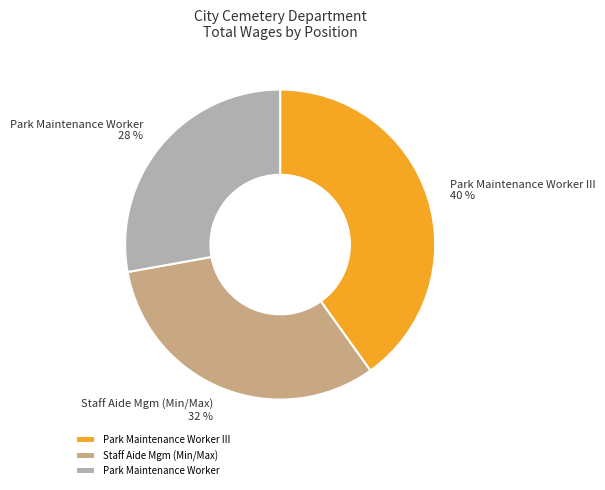

Which has a higher value, Staff Aide Mgm (Min/Max) or Park Maintenance Worker III?

Park Maintenance Worker III